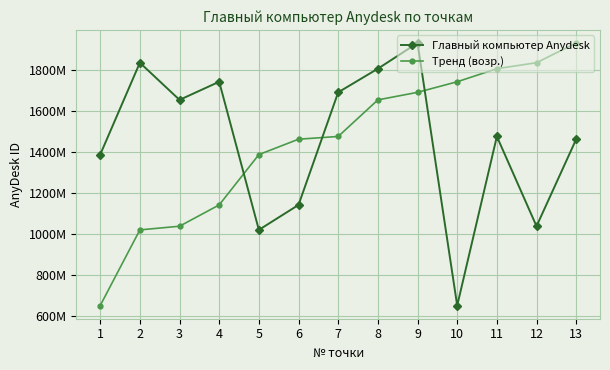

Which series changed the most between 3 and 6?

Главный компьютер Anydesk